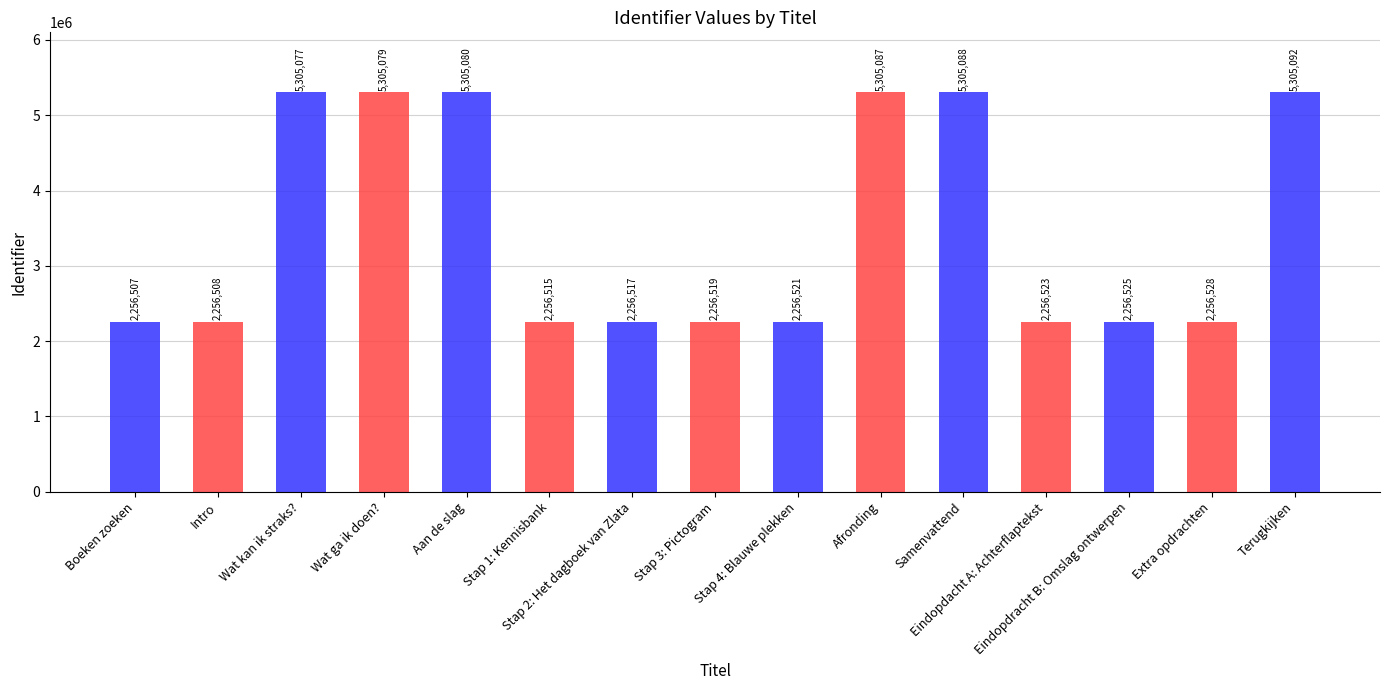

Rank the categories by value from lowest to highest.

Boeken zoeken, Intro, Stap 1: Kennisbank, Stap 2: Het dagboek van Zlata, Stap 3: Pictogram, Stap 4: Blauwe plekken, Eindopdacht A: Achterflaptekst, Eindopdracht B: Omslag ontwerpen, Extra opdrachten, Wat kan ik straks?, Wat ga ik doen?, Aan de slag, Afronding, Samenvattend, Terugkijken